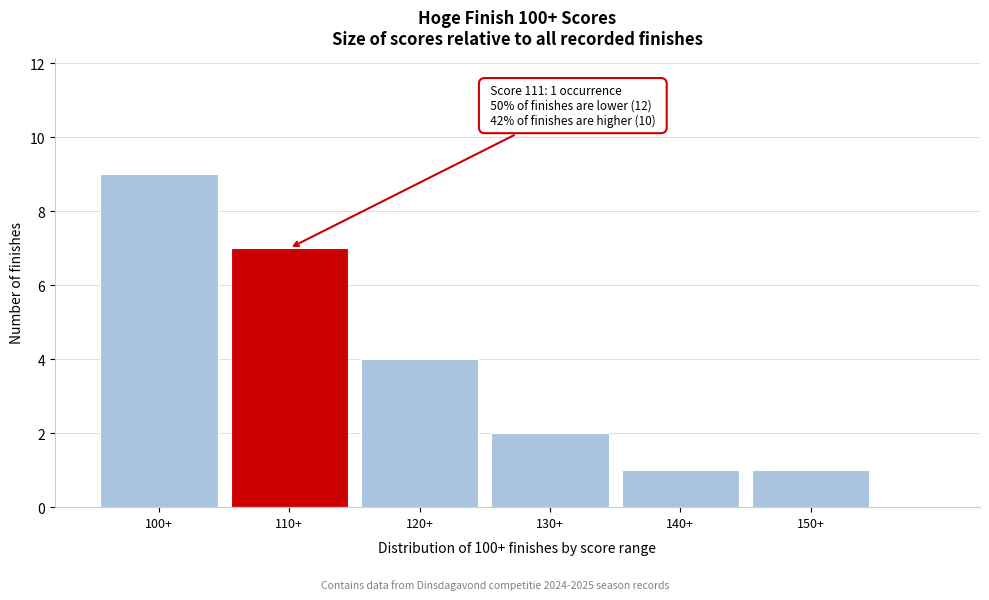

Reading left to right, list all the values displayed in this chart.

100+=9	110+=7	120+=4	130+=2	140+=1	150+=1